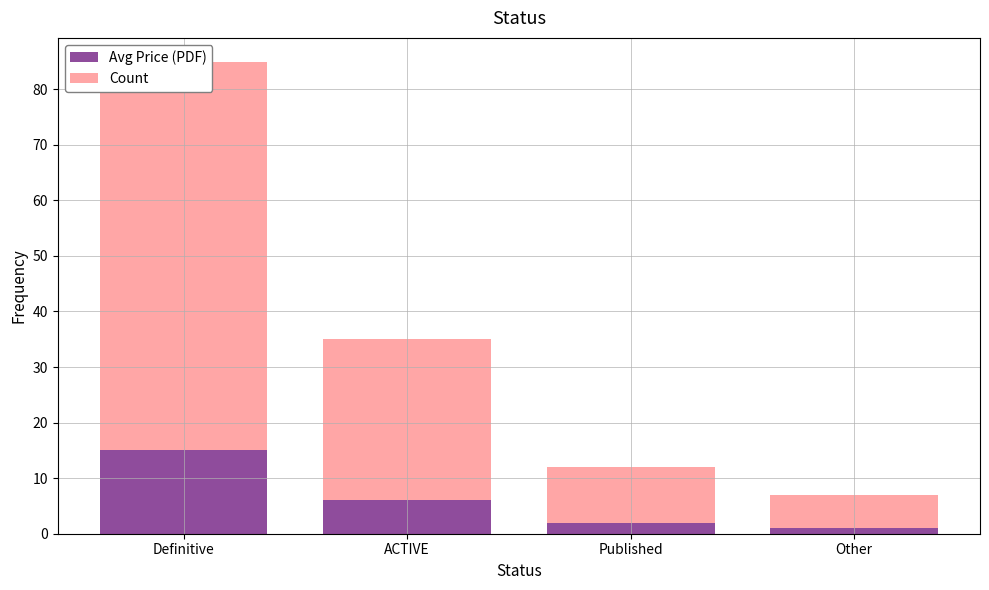

How many bars are there in total?

8